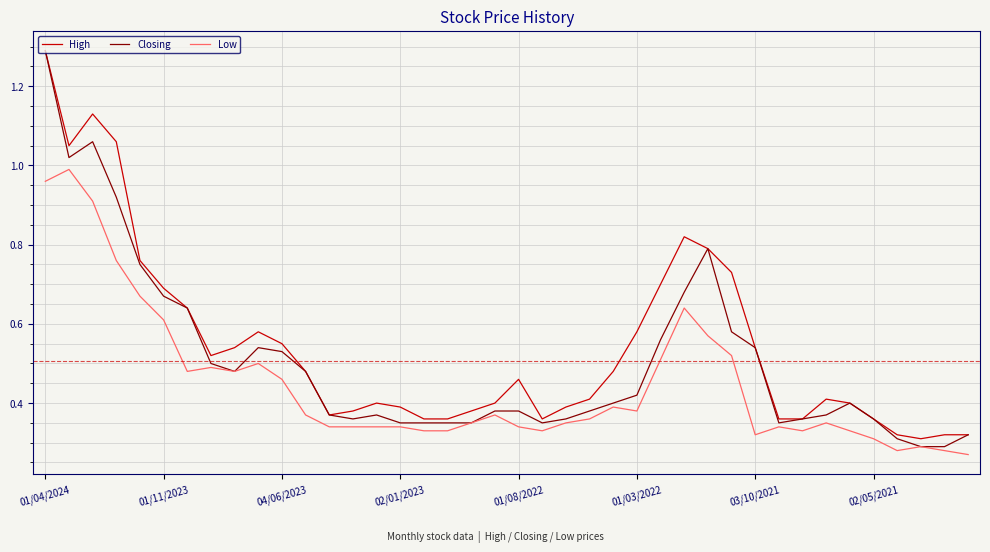

Which series has the widest spread of values?

Closing